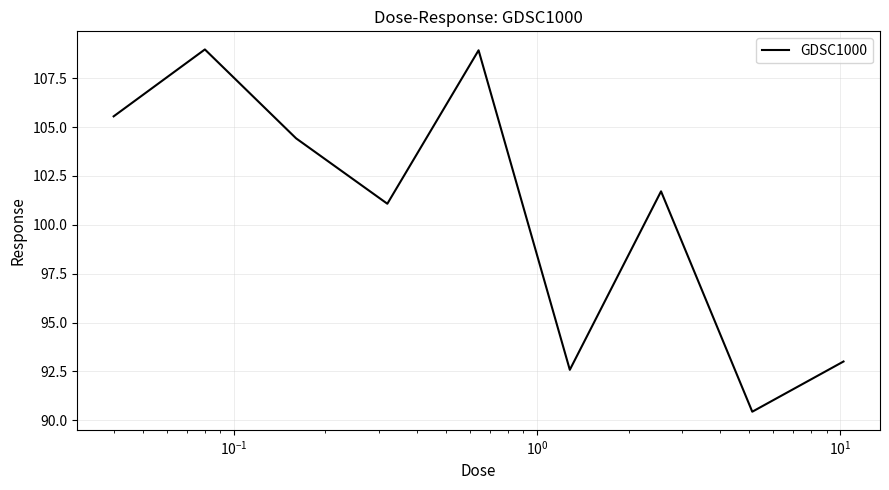

What is the greatest value displayed?

109.0